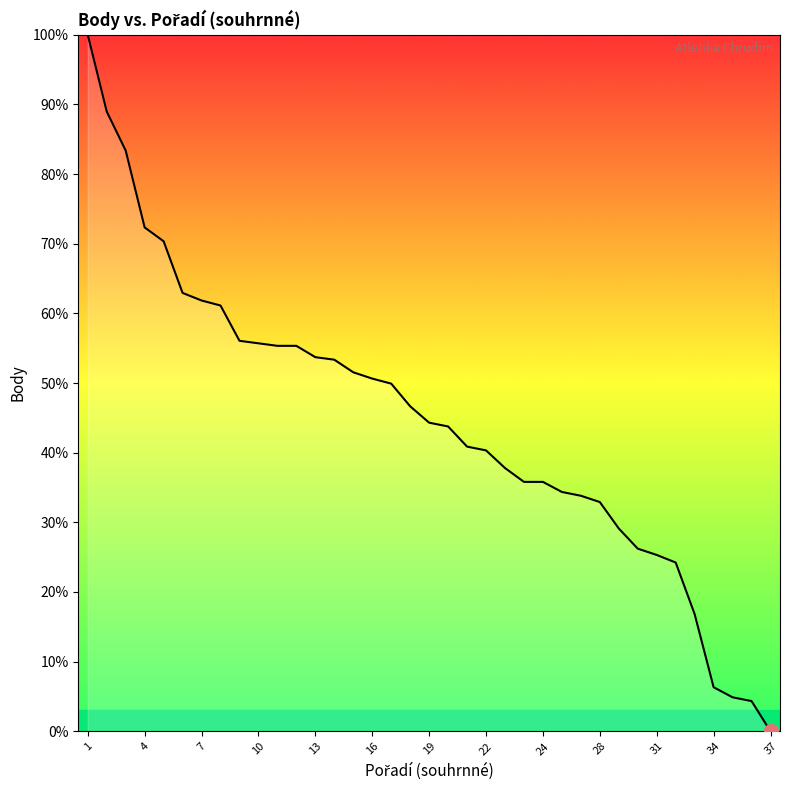

What is the difference between the maximum and minimum values?

100.0